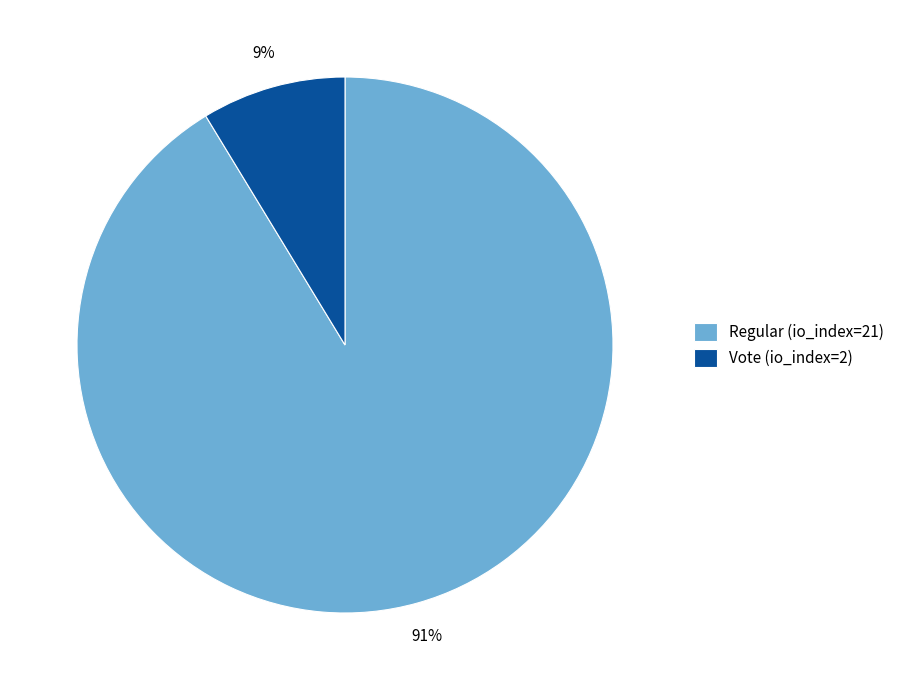

To the nearest percent, what is the average slice percentage?

50%